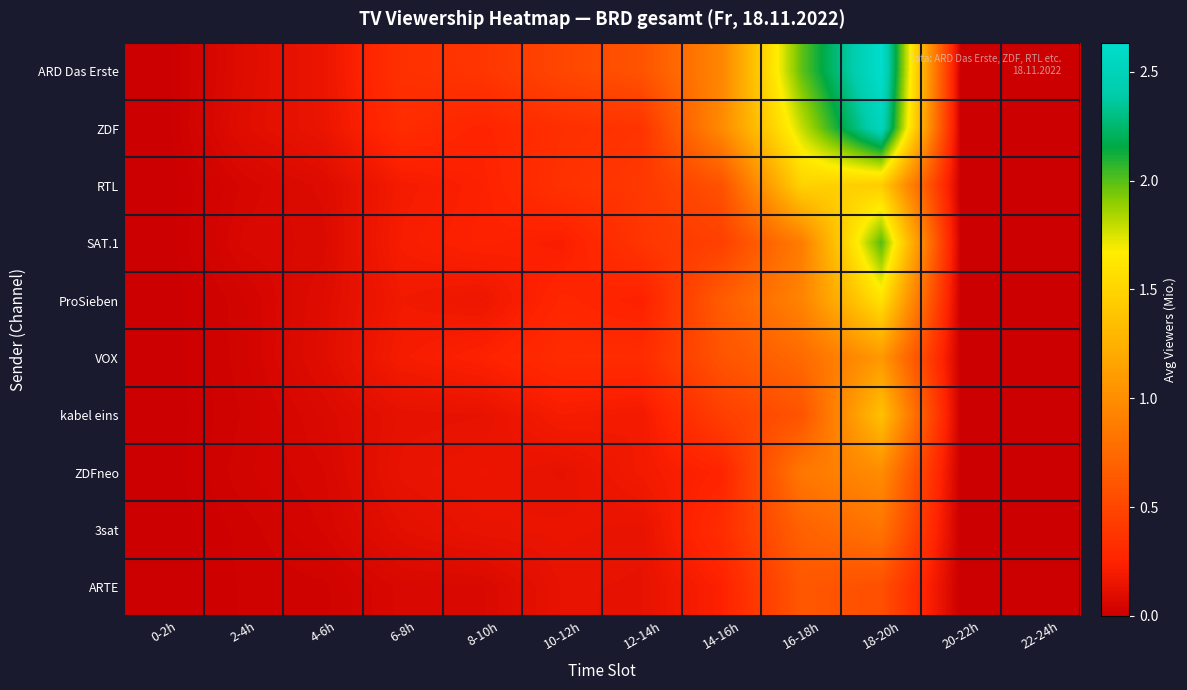

At which category does the chart reach its minimum across all series?

0-2h